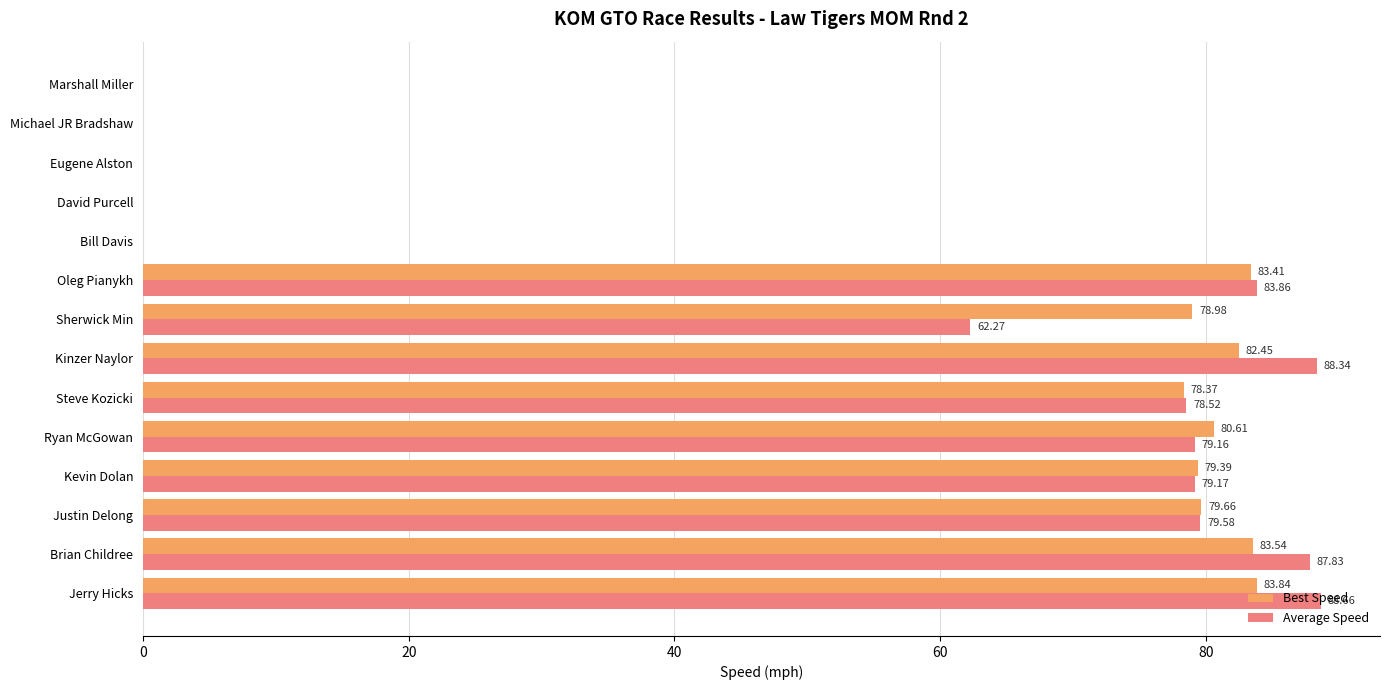

At which category does the chart reach its peak across all series?

Jerry Hicks